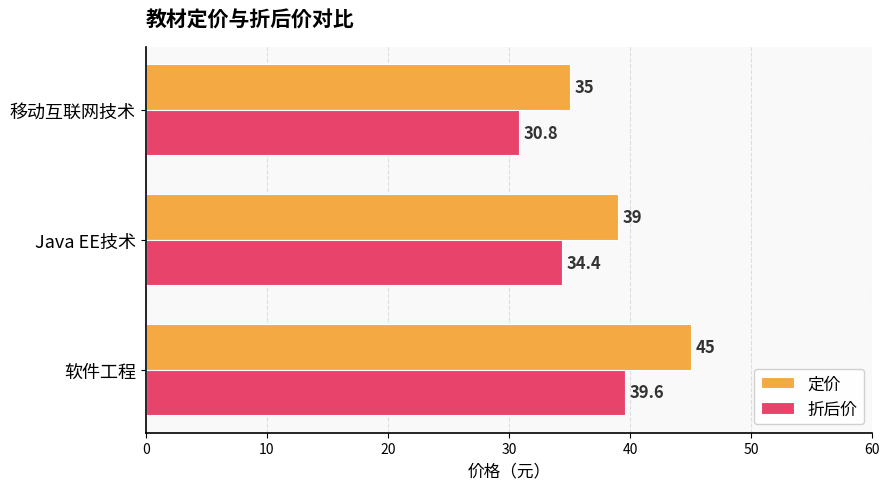

At how many categories does at least one series exceed 30?

3